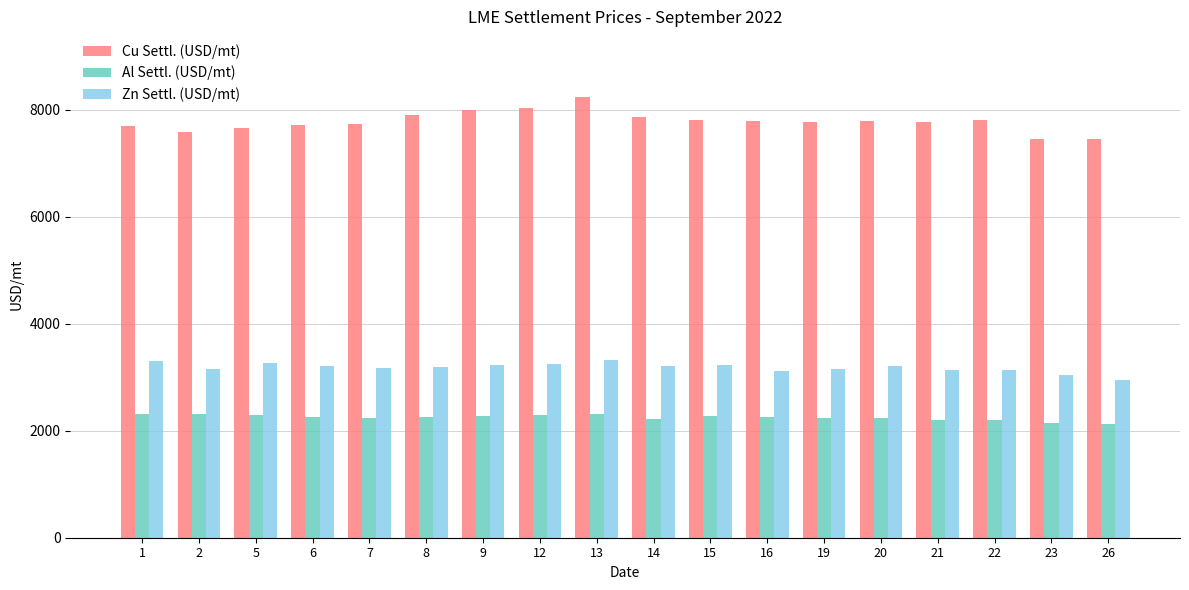

What is the average value of the Al Settl. (USD/mt) series?

2246.2